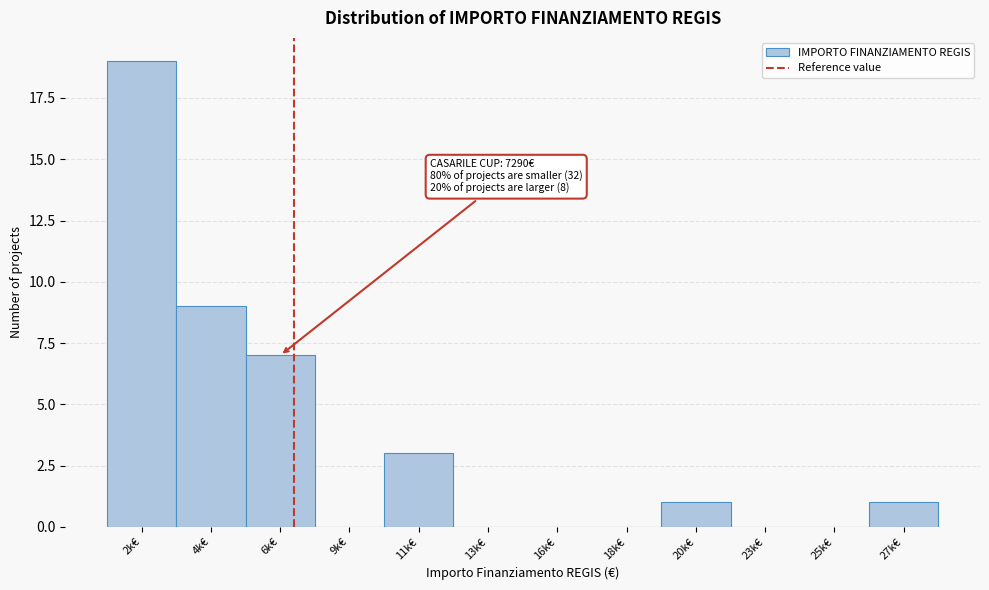

Reading right to left, what are all the values shown in this chart?

27k€=1	25k€=0	23k€=0	20k€=1	18k€=0	16k€=0	13k€=0	11k€=3	9k€=0	6k€=7	4k€=9	2k€=19